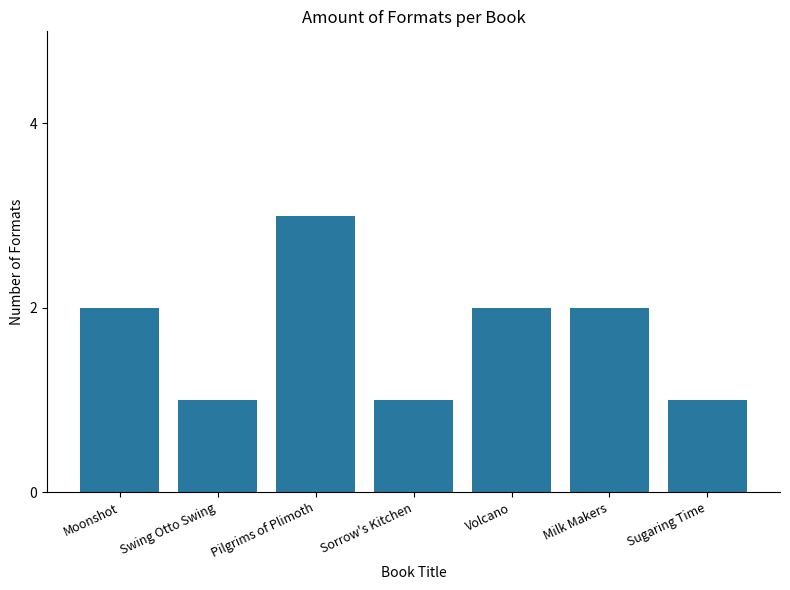

Are the bars horizontal?

No